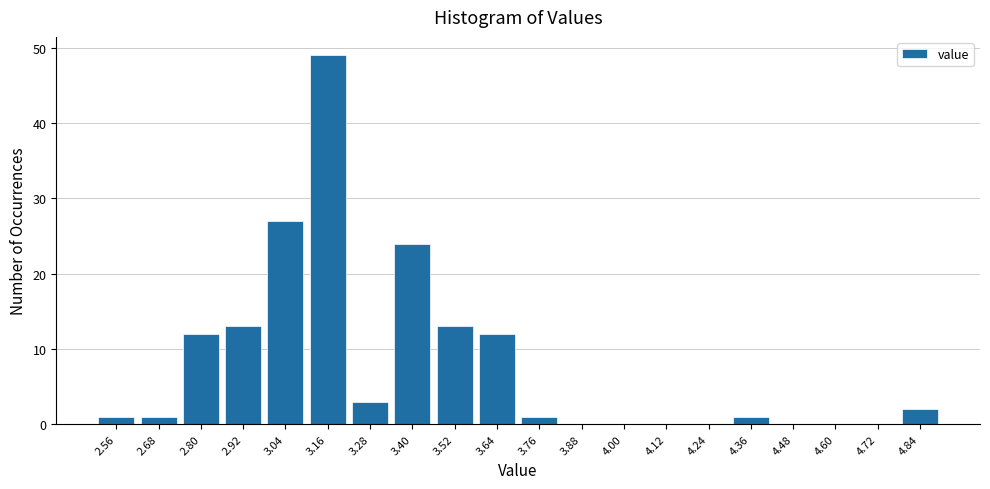

Reading left to right, list every bar in this chart as the range it spans on the x-axis followed by its height. The values are not printed on the chart, so give them approximately, as read against the axis.

2.50 to 2.62: 1
2.62 to 2.74: 1
2.74 to 2.86: 12
2.86 to 2.98: 13
2.98 to 3.10: 27
3.10 to 3.22: 49
3.22 to 3.34: 3
3.34 to 3.46: 24
3.46 to 3.58: 13
3.58 to 3.70: 12
3.70 to 3.82: 1
3.82 to 3.94: 0
3.94 to 4.06: 0
4.06 to 4.18: 0
4.18 to 4.30: 0
4.30 to 4.42: 1
4.42 to 4.54: 0
4.54 to 4.66: 0
4.66 to 4.78: 0
4.78 to 4.90: 2